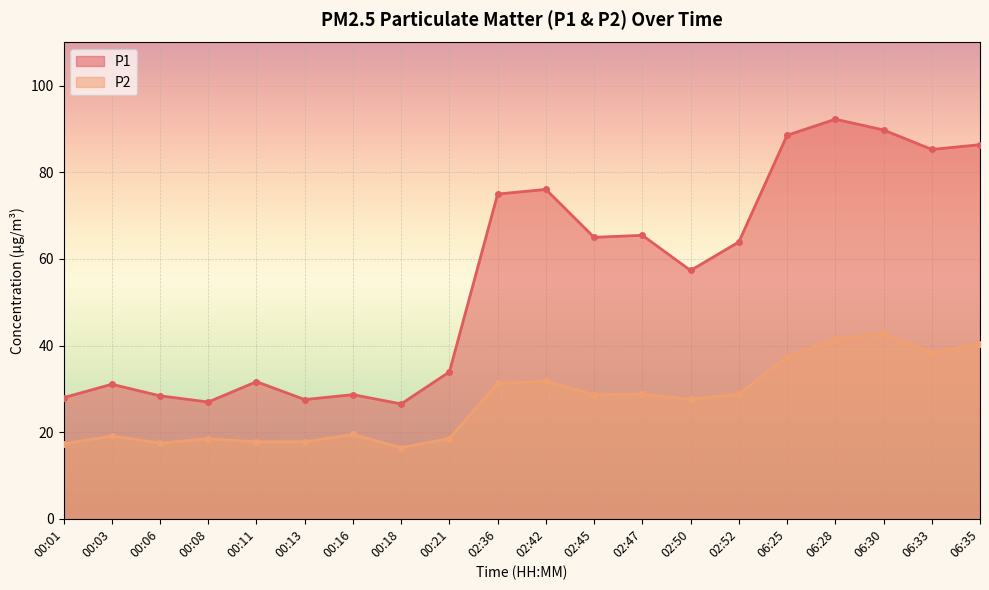

How many interior local valleys does the P2 series have?

5